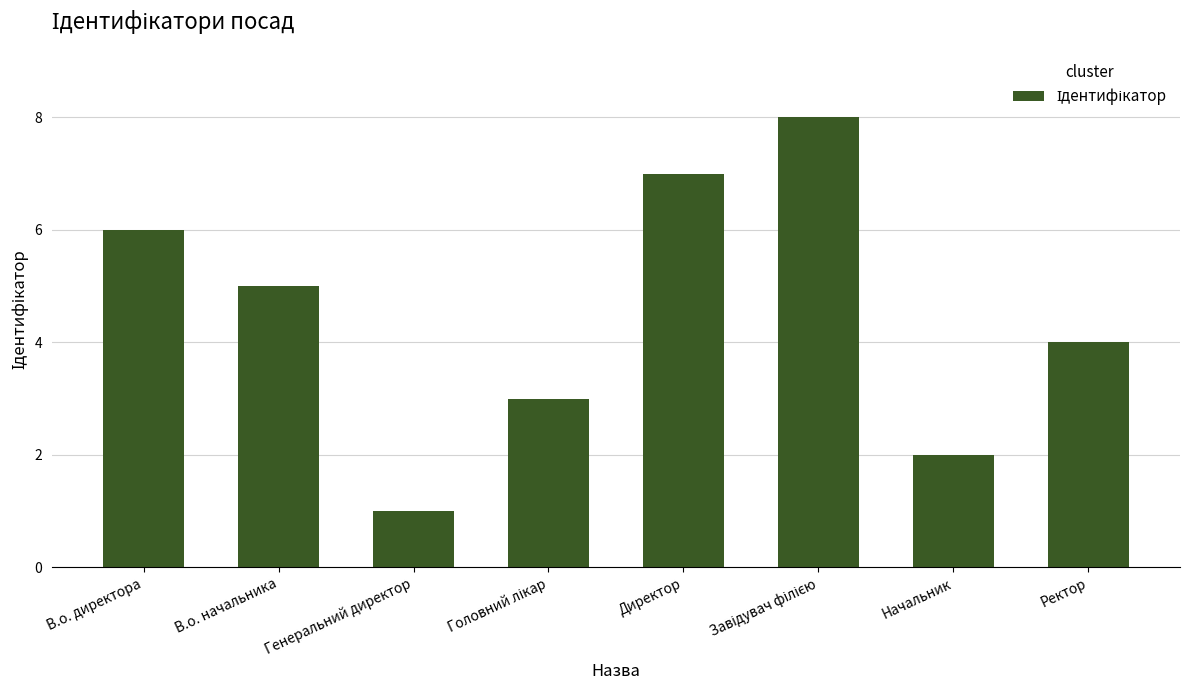

What position from the right is Начальник?

2